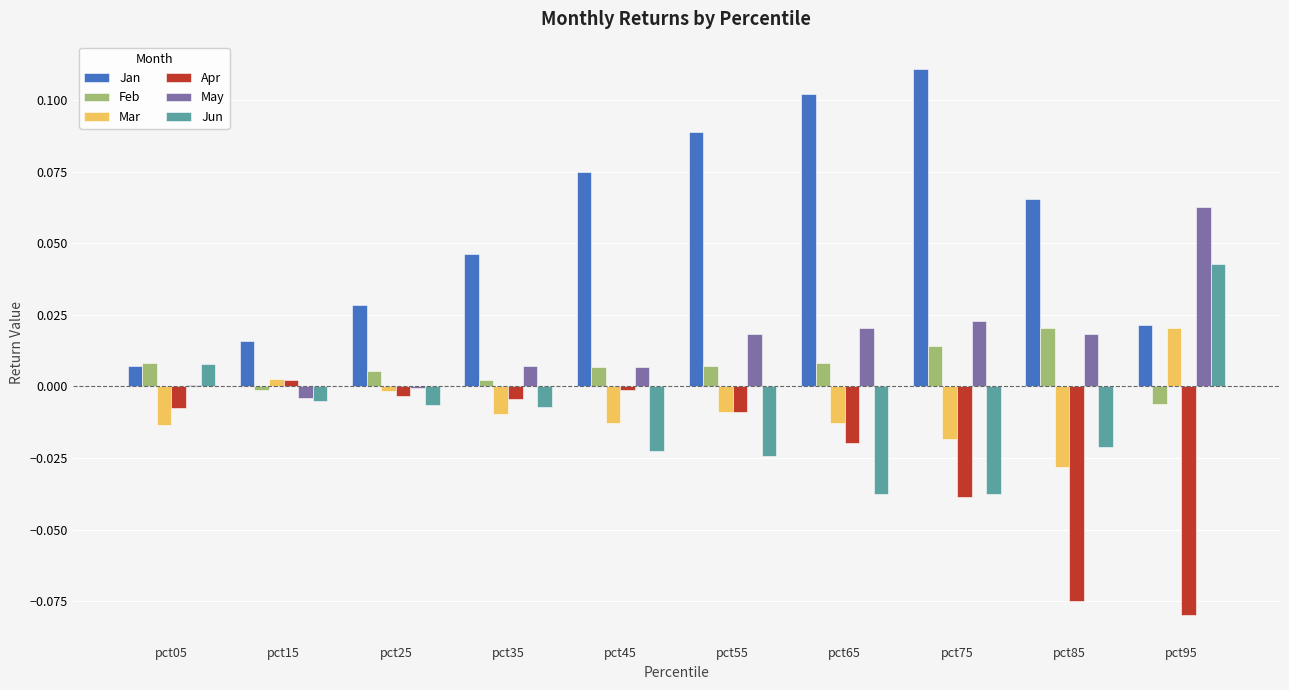

Which series has the widest spread of values?

Jan